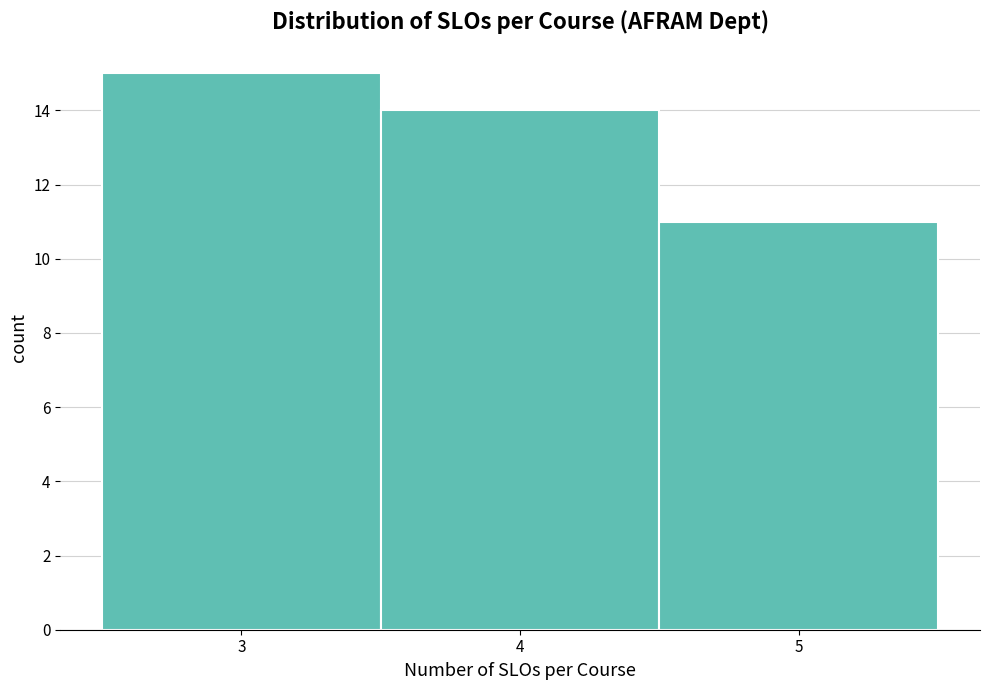

What is the height of the bar covering 4.5 to 5.5 on the x-axis? The values are not printed on the chart, so give them approximately, as read against the axis.

11